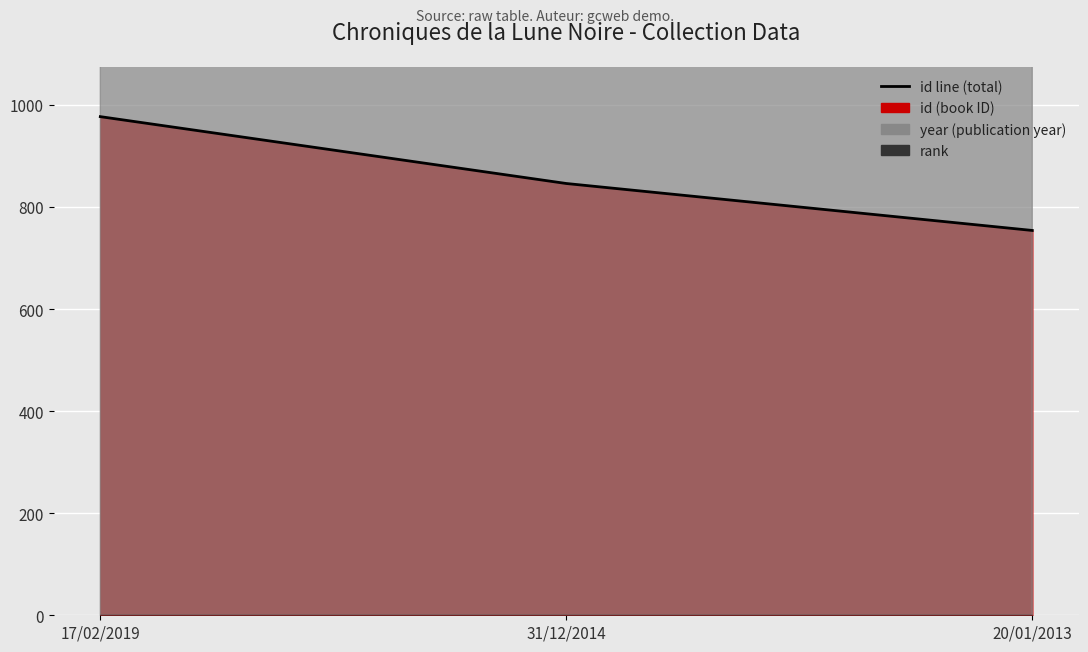

Rank the series by their maximum value, from lowest to highest.

id, year